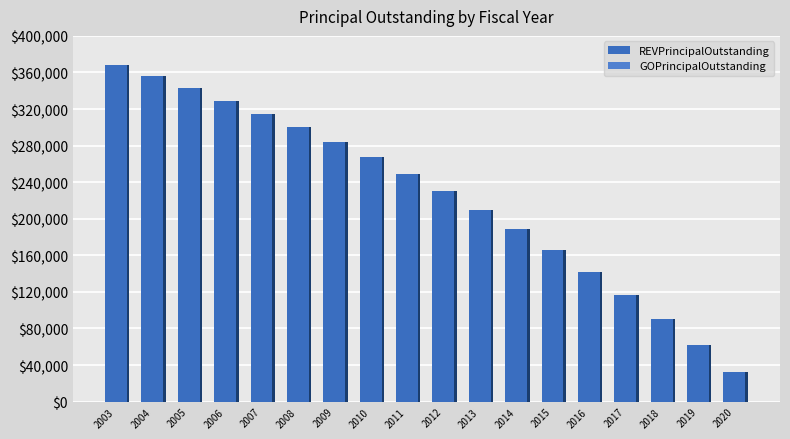

The value of GOPrincipalOutstanding at 2018 is 0. True or false?

True